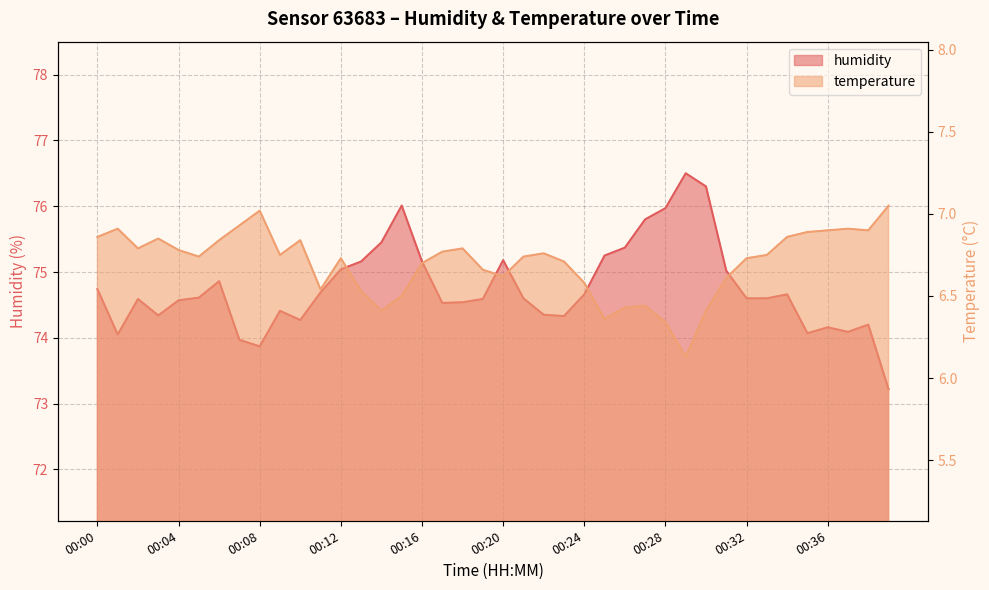

The humidity series shows 76.3 at 00:30. True or false?

True